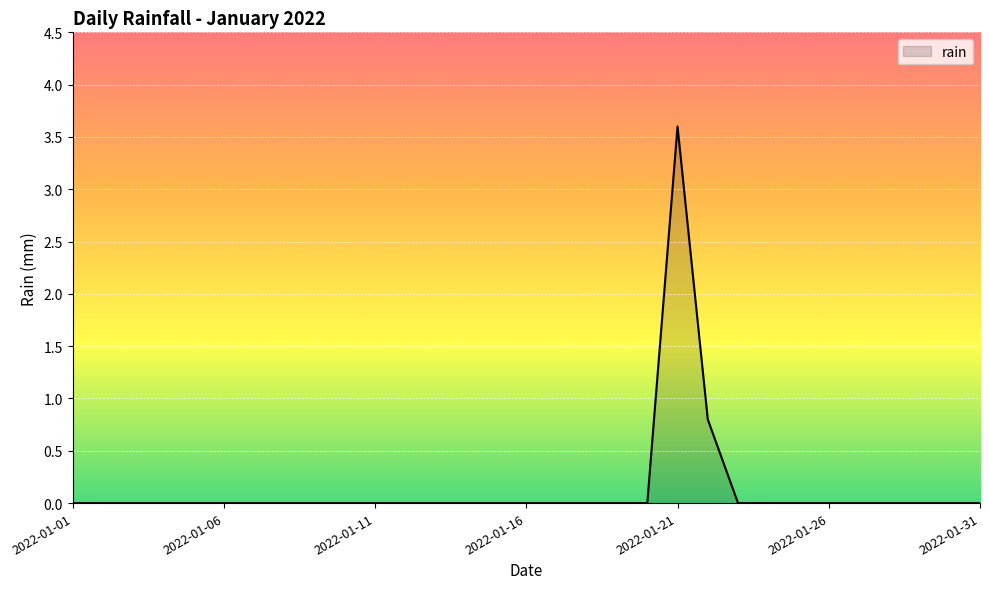

How many series are shown in this chart?

1